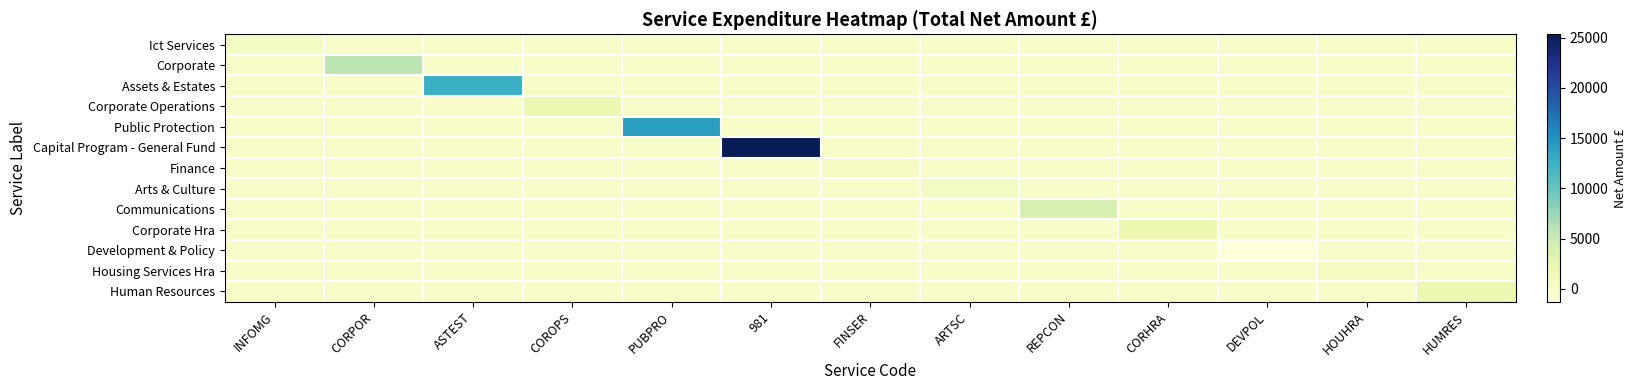

Reading right to left, extract all data points from this chart.

Ict Services: HUMRES=0.0	HOUHRA=0.0	DEVPOL=0.0	CORHRA=0.0	REPCON=0.0	ARTSC=0.0	FINSER=0.0	981=0.0	PUBPRO=0.0	COROPS=0.0	ASTEST=0.0	CORPOR=0.0	INFOMG=416.1
Corporate: HUMRES=0.0	HOUHRA=0.0	DEVPOL=0.0	CORHRA=0.0	REPCON=0.0	ARTSC=0.0	FINSER=0.0	981=0.0	PUBPRO=0.0	COROPS=0.0	ASTEST=0.0	CORPOR=5793.0	INFOMG=0.0
Assets & Estates: HUMRES=0.0	HOUHRA=0.0	DEVPOL=0.0	CORHRA=0.0	REPCON=0.0	ARTSC=0.0	FINSER=0.0	981=0.0	PUBPRO=0.0	COROPS=0.0	ASTEST=12509.3	CORPOR=0.0	INFOMG=0.0
Corporate Operations: HUMRES=0.0	HOUHRA=0.0	DEVPOL=0.0	CORHRA=0.0	REPCON=0.0	ARTSC=0.0	FINSER=0.0	981=0.0	PUBPRO=0.0	COROPS=1969.0	ASTEST=0.0	CORPOR=0.0	INFOMG=0.0
Public Protection: HUMRES=0.0	HOUHRA=0.0	DEVPOL=0.0	CORHRA=0.0	REPCON=0.0	ARTSC=0.0	FINSER=0.0	981=0.0	PUBPRO=14174.6	COROPS=0.0	ASTEST=0.0	CORPOR=0.0	INFOMG=0.0
Capital Program - General Fund: HUMRES=0.0	HOUHRA=0.0	DEVPOL=0.0	CORHRA=0.0	REPCON=0.0	ARTSC=0.0	FINSER=0.0	981=25328.1	PUBPRO=0.0	COROPS=0.0	ASTEST=0.0	CORPOR=0.0	INFOMG=0.0
Finance: HUMRES=0.0	HOUHRA=0.0	DEVPOL=0.0	CORHRA=0.0	REPCON=0.0	ARTSC=0.0	FINSER=487.7	981=0.0	PUBPRO=0.0	COROPS=0.0	ASTEST=0.0	CORPOR=0.0	INFOMG=0.0
Arts & Culture: HUMRES=0.0	HOUHRA=0.0	DEVPOL=0.0	CORHRA=0.0	REPCON=0.0	ARTSC=614.8	FINSER=0.0	981=0.0	PUBPRO=0.0	COROPS=0.0	ASTEST=0.0	CORPOR=0.0	INFOMG=0.0
Communications: HUMRES=0.0	HOUHRA=0.0	DEVPOL=0.0	CORHRA=0.0	REPCON=3878.3	ARTSC=0.0	FINSER=0.0	981=0.0	PUBPRO=0.0	COROPS=0.0	ASTEST=0.0	CORPOR=0.0	INFOMG=0.0
Corporate Hra: HUMRES=0.0	HOUHRA=0.0	DEVPOL=0.0	CORHRA=1872.9	REPCON=0.0	ARTSC=0.0	FINSER=0.0	981=0.0	PUBPRO=0.0	COROPS=0.0	ASTEST=0.0	CORPOR=0.0	INFOMG=0.0
Development & Policy: HUMRES=0.0	HOUHRA=0.0	DEVPOL=-1282.0	CORHRA=0.0	REPCON=0.0	ARTSC=0.0	FINSER=0.0	981=0.0	PUBPRO=0.0	COROPS=0.0	ASTEST=0.0	CORPOR=0.0	INFOMG=0.0
Housing Services Hra: HUMRES=0.0	HOUHRA=759.3	DEVPOL=0.0	CORHRA=0.0	REPCON=0.0	ARTSC=0.0	FINSER=0.0	981=0.0	PUBPRO=0.0	COROPS=0.0	ASTEST=0.0	CORPOR=0.0	INFOMG=0.0
Human Resources: HUMRES=2072.4	HOUHRA=0.0	DEVPOL=0.0	CORHRA=0.0	REPCON=0.0	ARTSC=0.0	FINSER=0.0	981=0.0	PUBPRO=0.0	COROPS=0.0	ASTEST=0.0	CORPOR=0.0	INFOMG=0.0